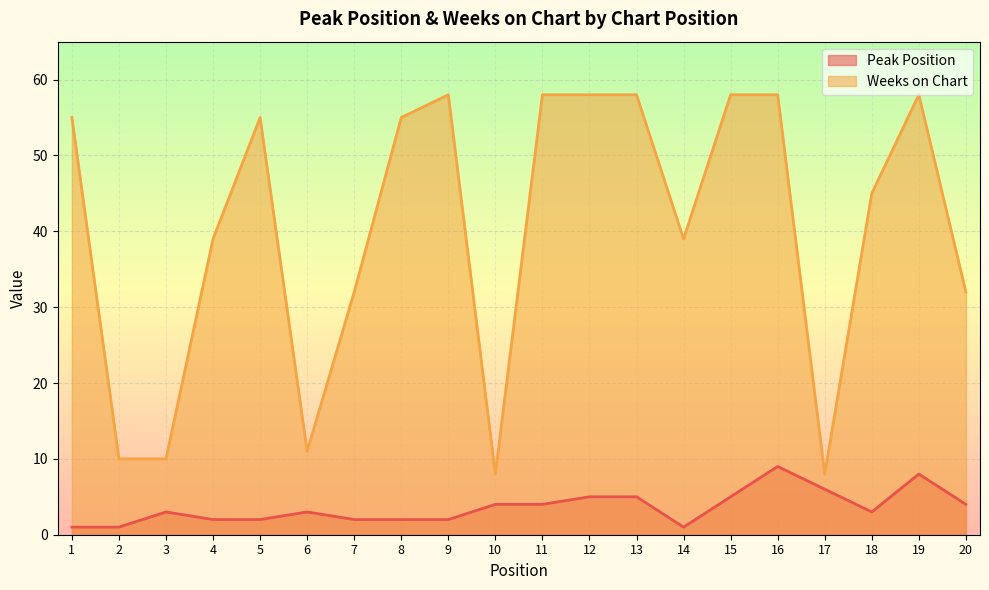

The Peak Position series shows 7 at 13. True or false?

False